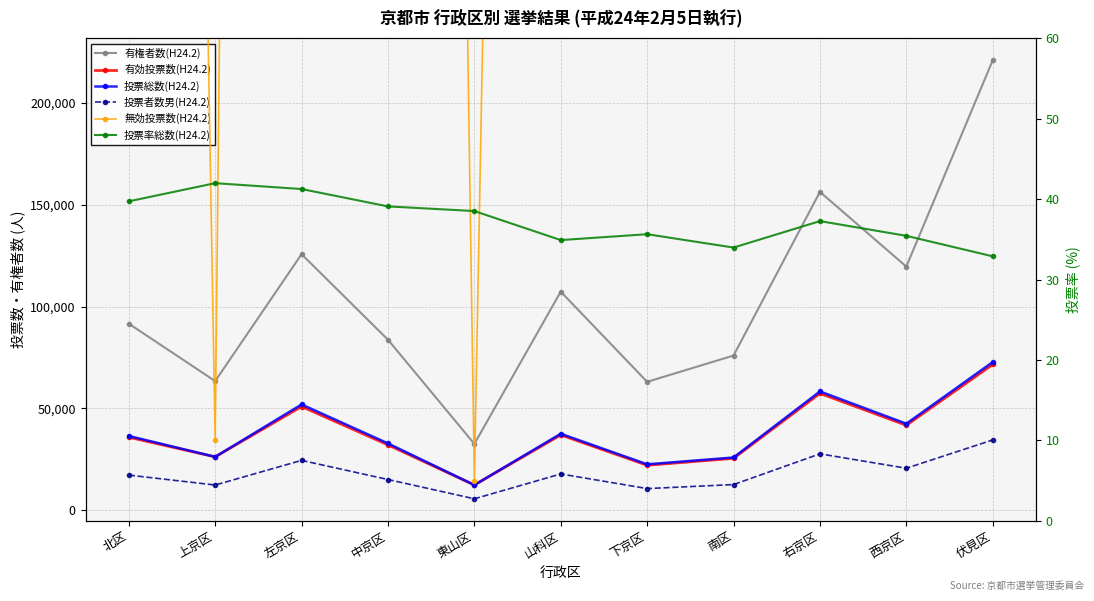

What is the label of the 5th point from the right?

下京区